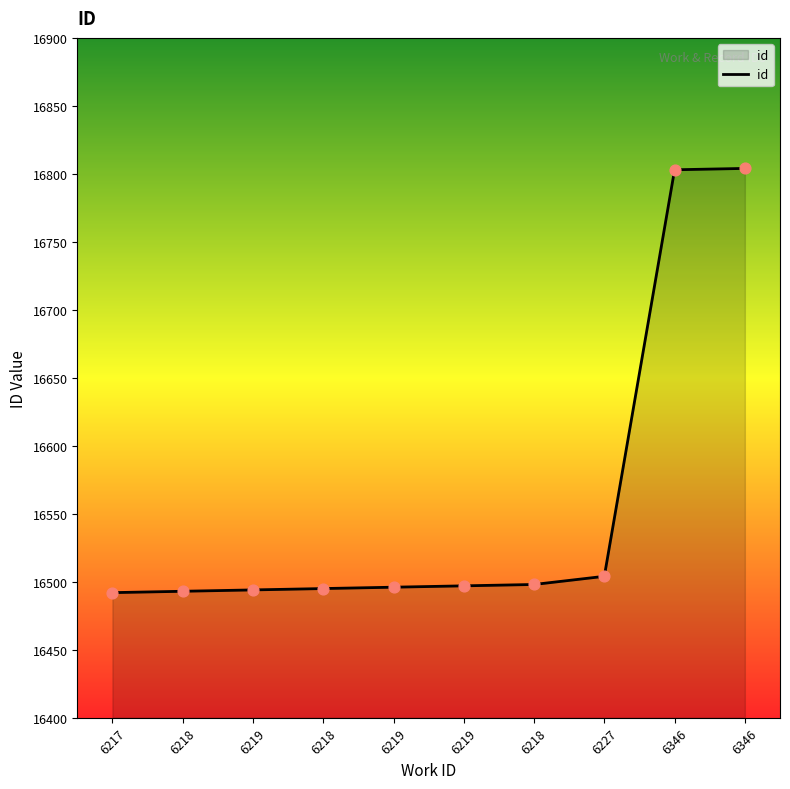

Does the chart have visible grid lines?

No